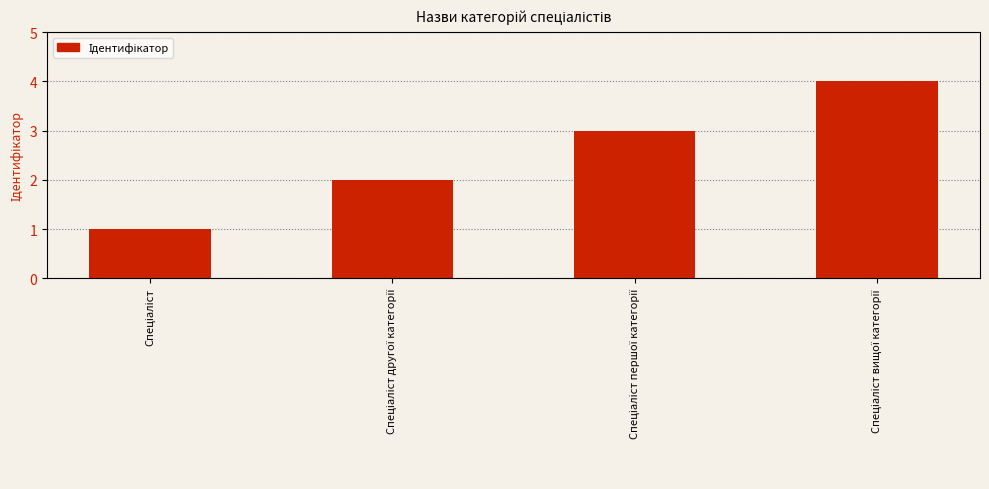

What is the greatest value displayed?

4